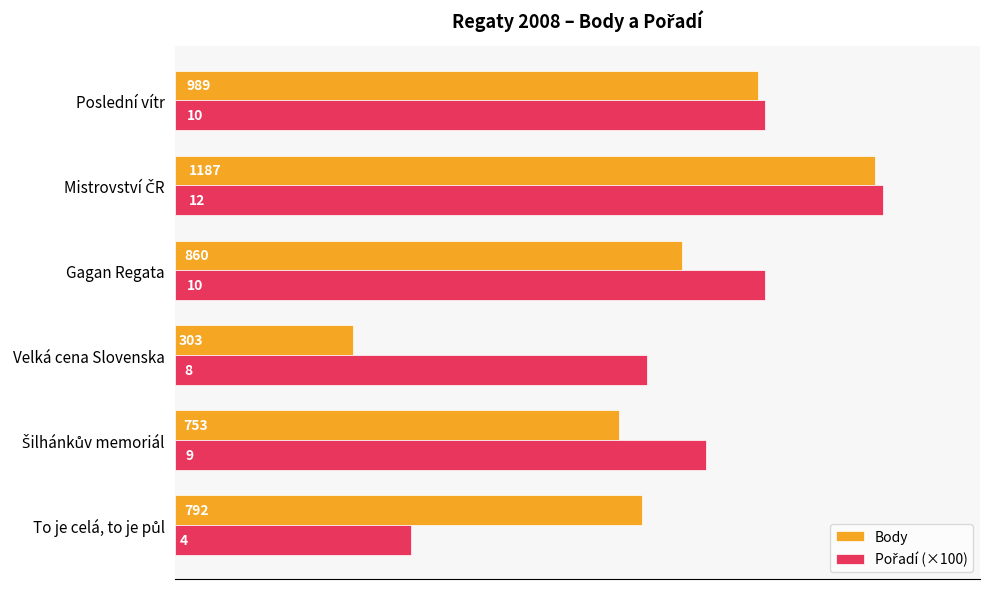

What is the approximate value of Body at Gagan Regata, to the nearest 10?

860